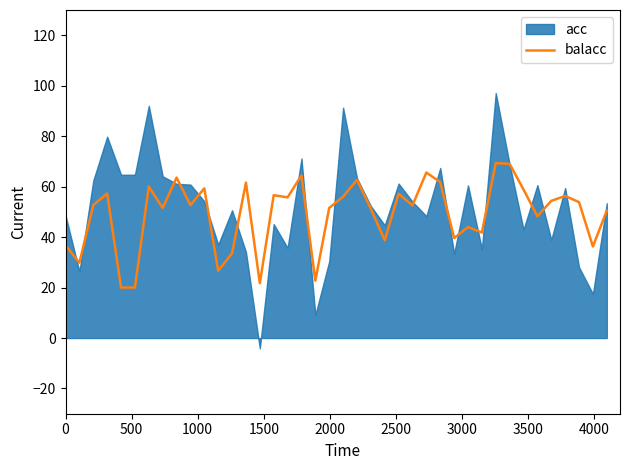

What is the minimum value for balacc?

20.0